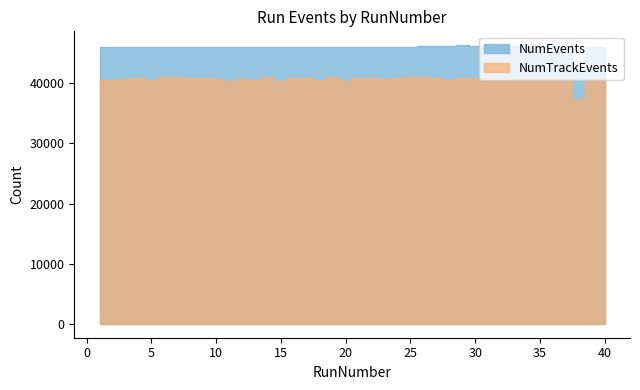

What are all the series names shown in the legend?

NumEvents, NumTrackEvents